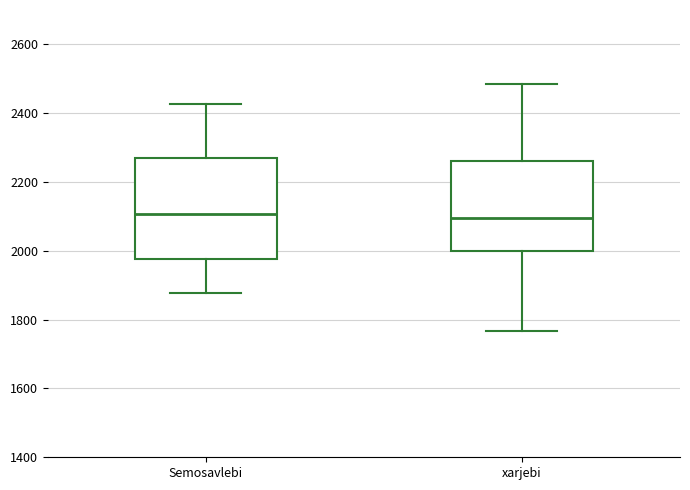

Comparing the boxes themselves (not the whiskers), which one is the tallest?

Semosavlebi